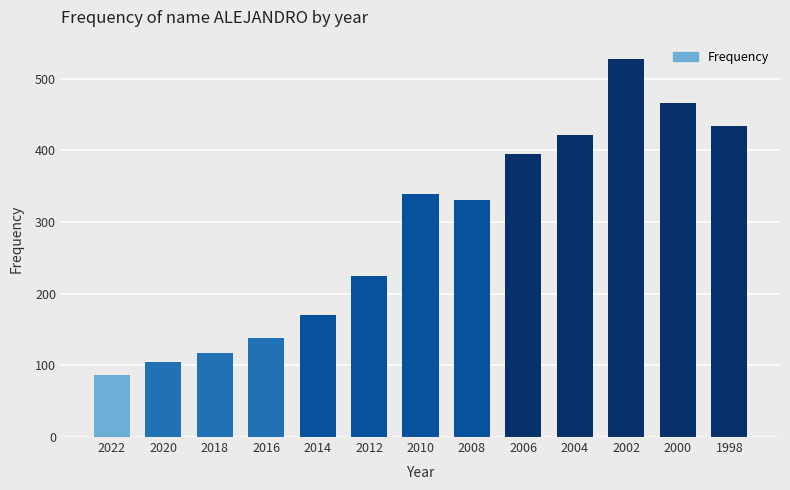

What is the difference between the values at 2014 and 2004?

251